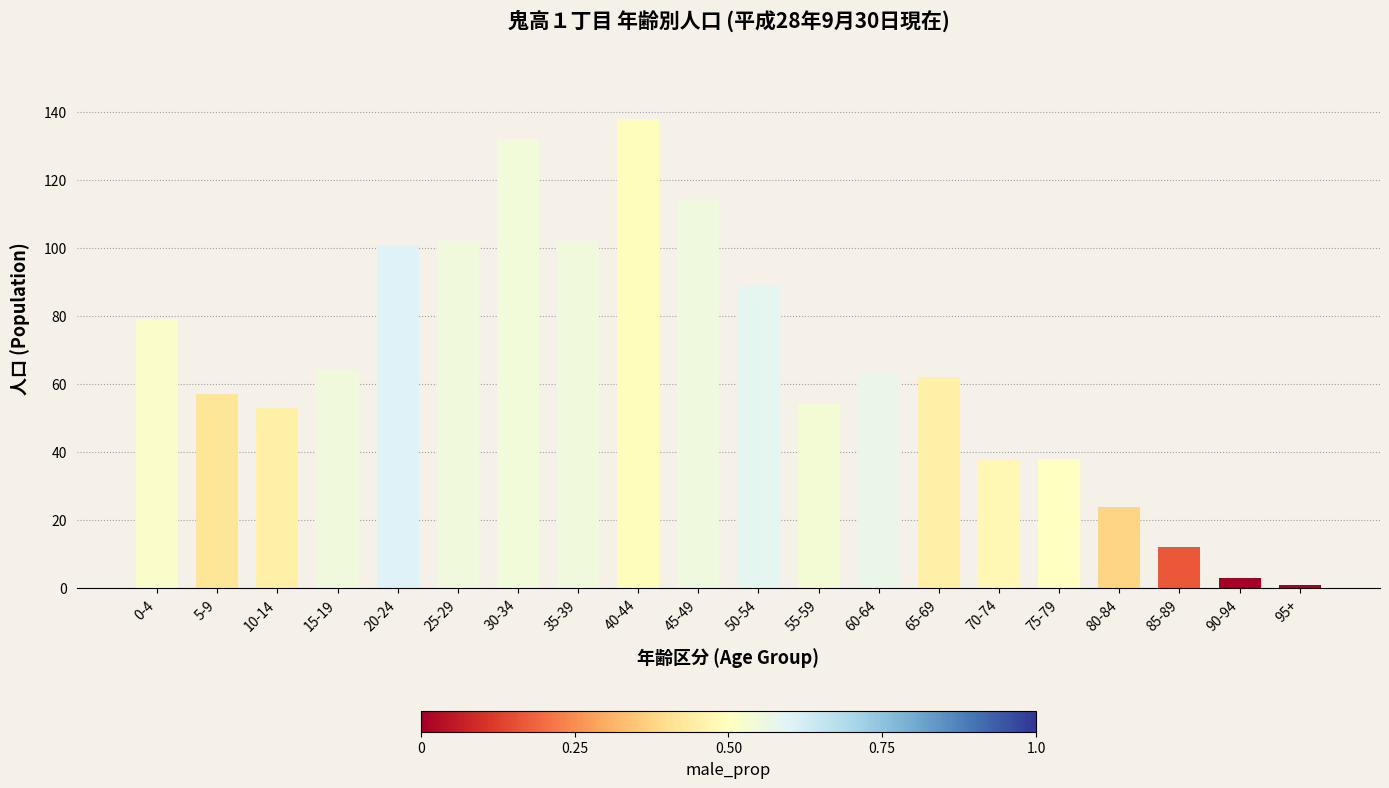

How many data points does each series have?

20